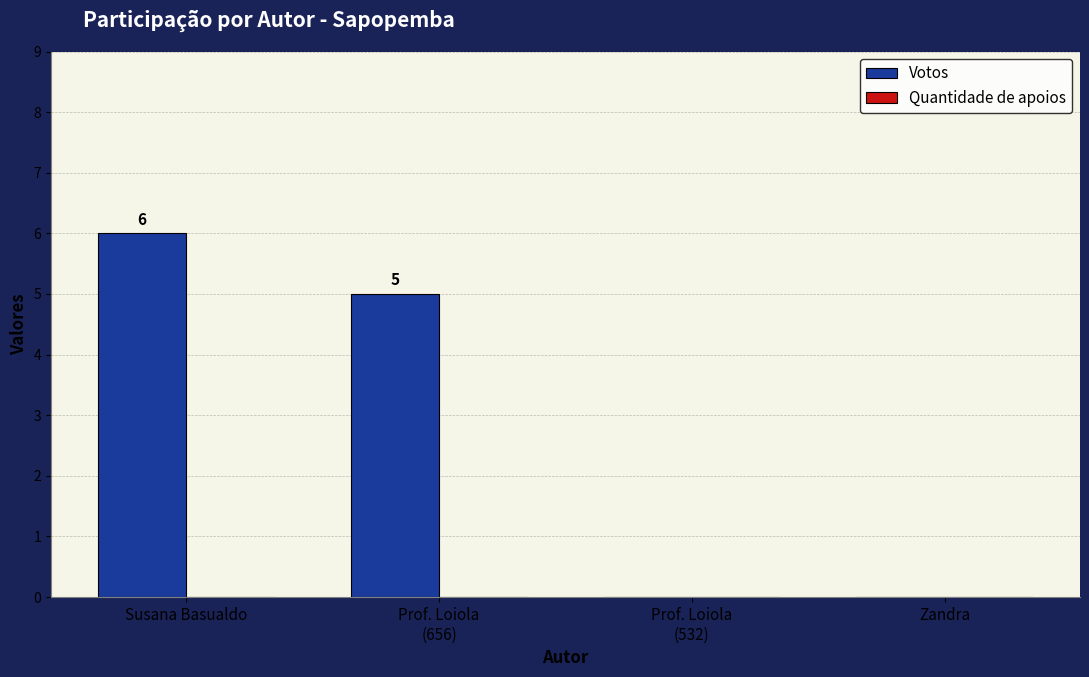

Count the number of data series in this chart.

1